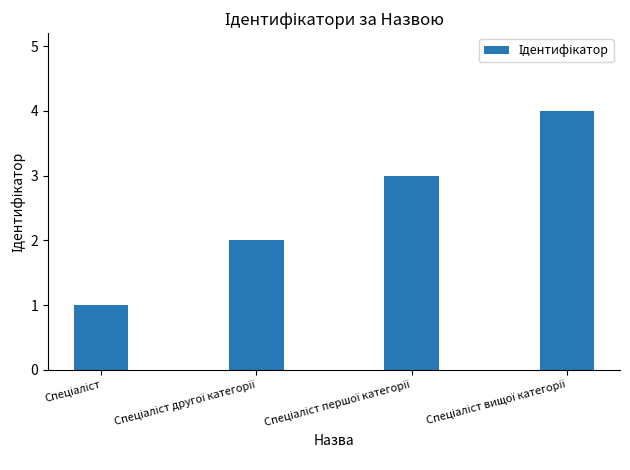

How many distinct data groups are displayed?

1